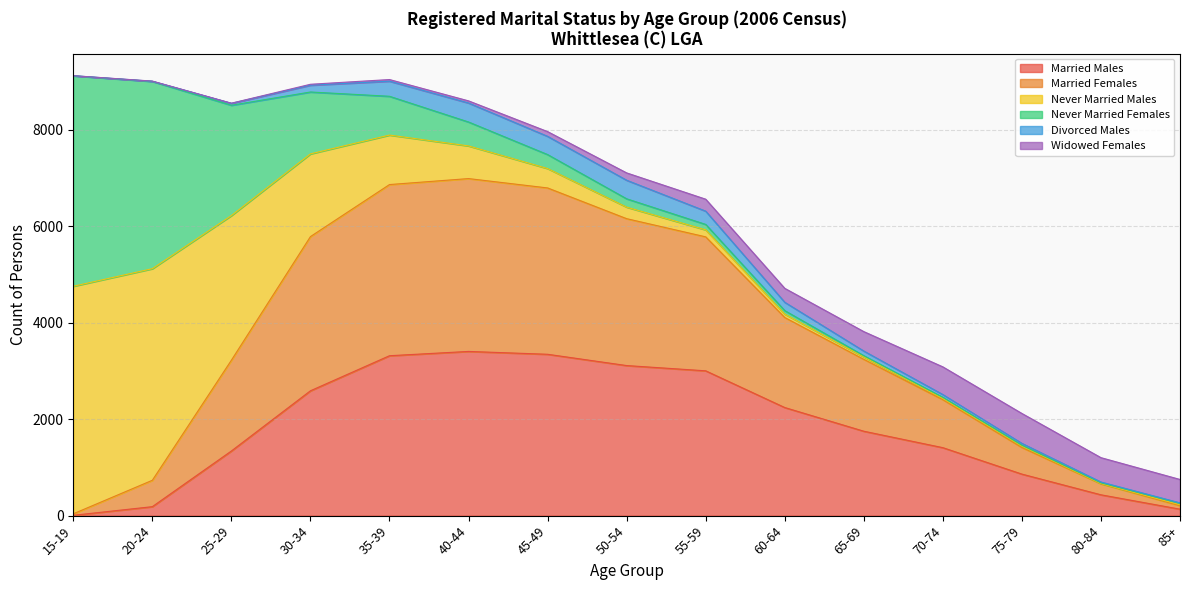

What is the value of the Never Married Males point at the 13th from the left?

28